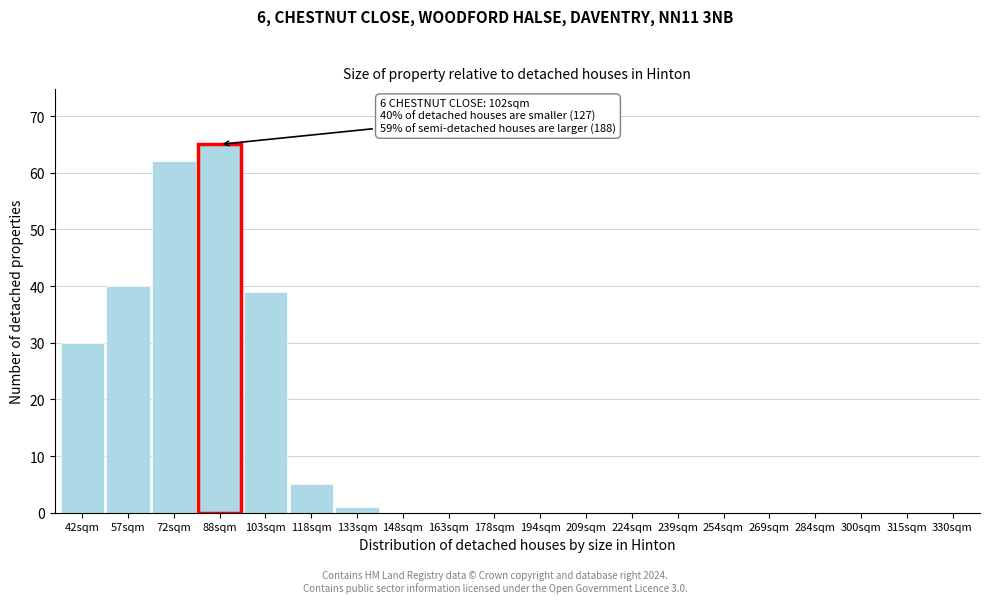

Reading left to right, extract all data points from this chart.

42sqm=30	57sqm=40	72sqm=62	88sqm=65	103sqm=39	118sqm=5	133sqm=1	148sqm=0	163sqm=0	178sqm=0	194sqm=0	209sqm=0	224sqm=0	239sqm=0	254sqm=0	269sqm=0	284sqm=0	300sqm=0	315sqm=0	330sqm=0